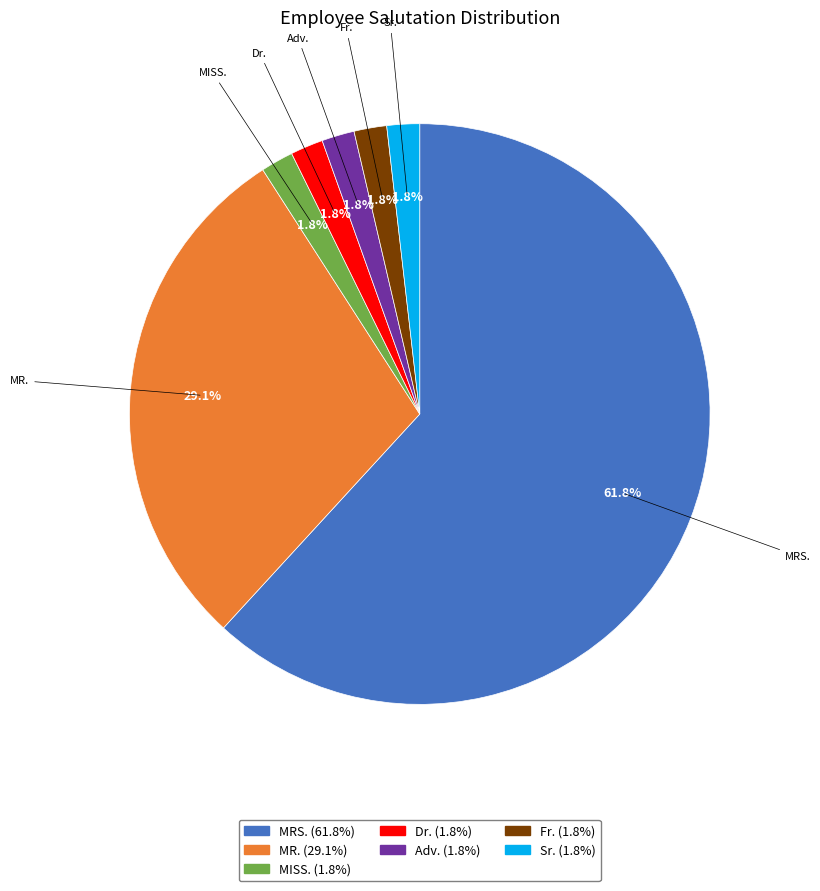

Which category has the biggest portion of the pie?

MRS.